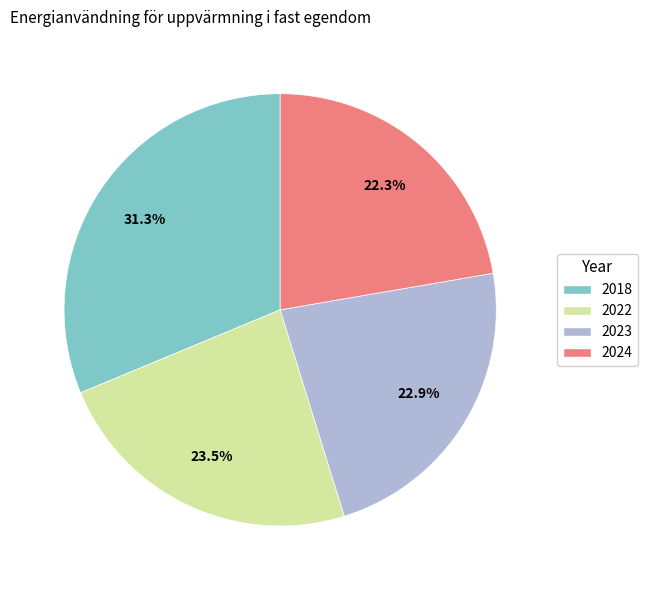

Does 2024 represent more than half of the total?

No